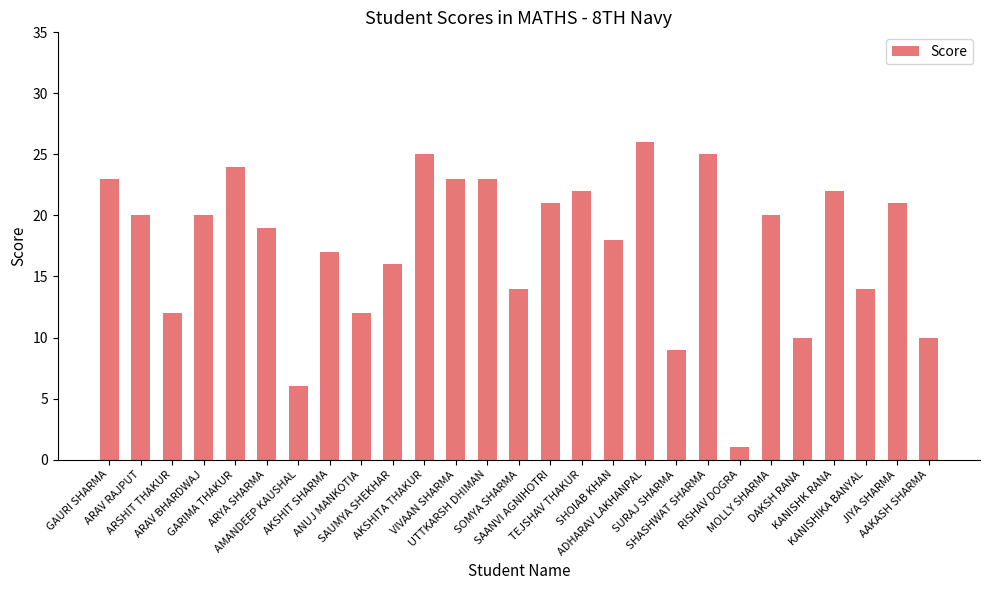

What position from the left is SAANVI AGNIHOTRI?

15